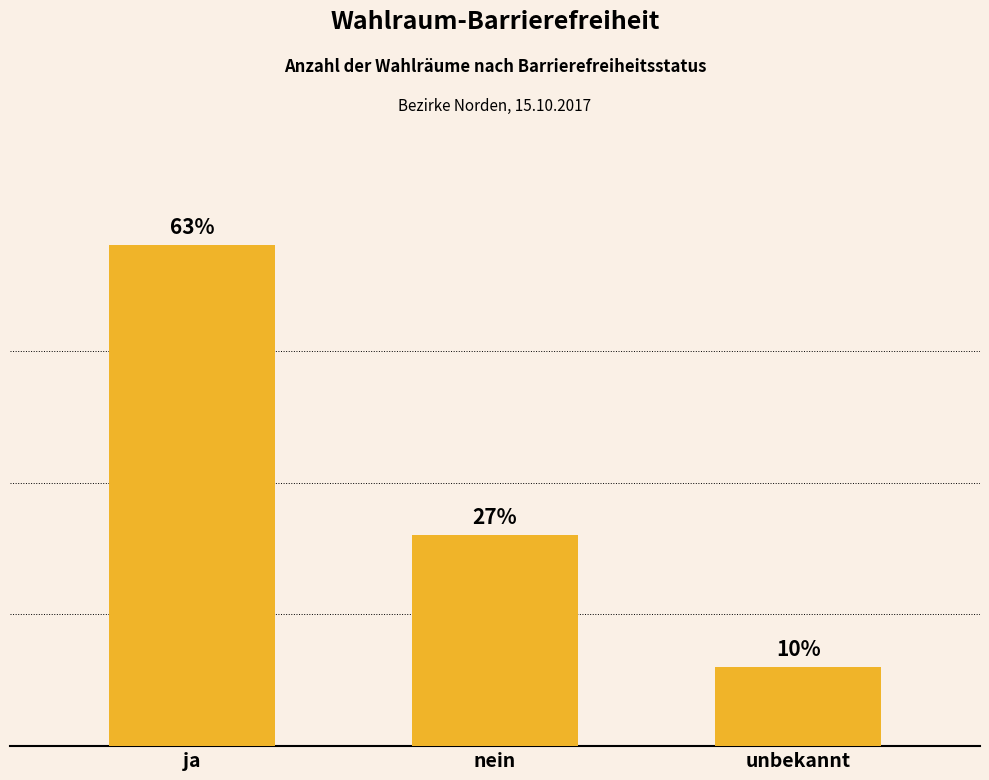

Reading left to right, what are all the values shown in this chart?

ja=19	nein=8	unbekannt=3